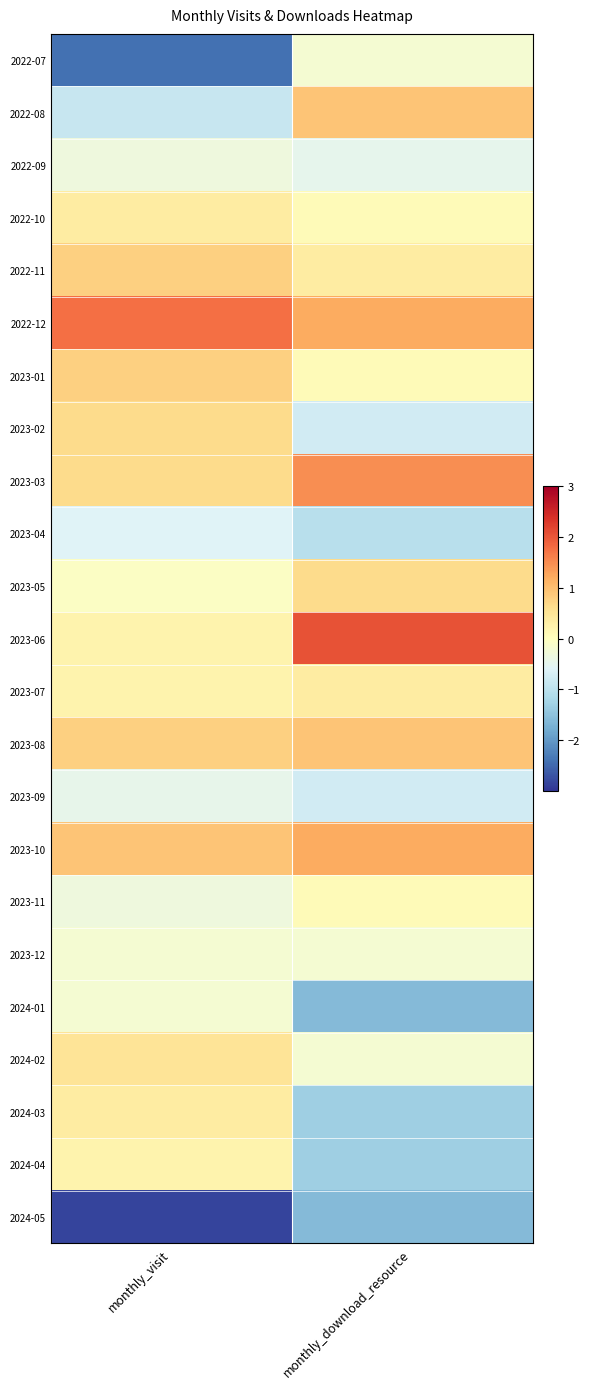

At monthly_visit, list the series in order from smallest to largest.

2024-05, 2022-07, 2022-08, 2023-04, 2023-09, 2022-09, 2023-11, 2023-12, 2024-01, 2023-05, 2023-06, 2023-07, 2024-04, 2022-10, 2024-03, 2024-02, 2023-02, 2023-03, 2022-11, 2023-01, 2023-08, 2023-10, 2022-12